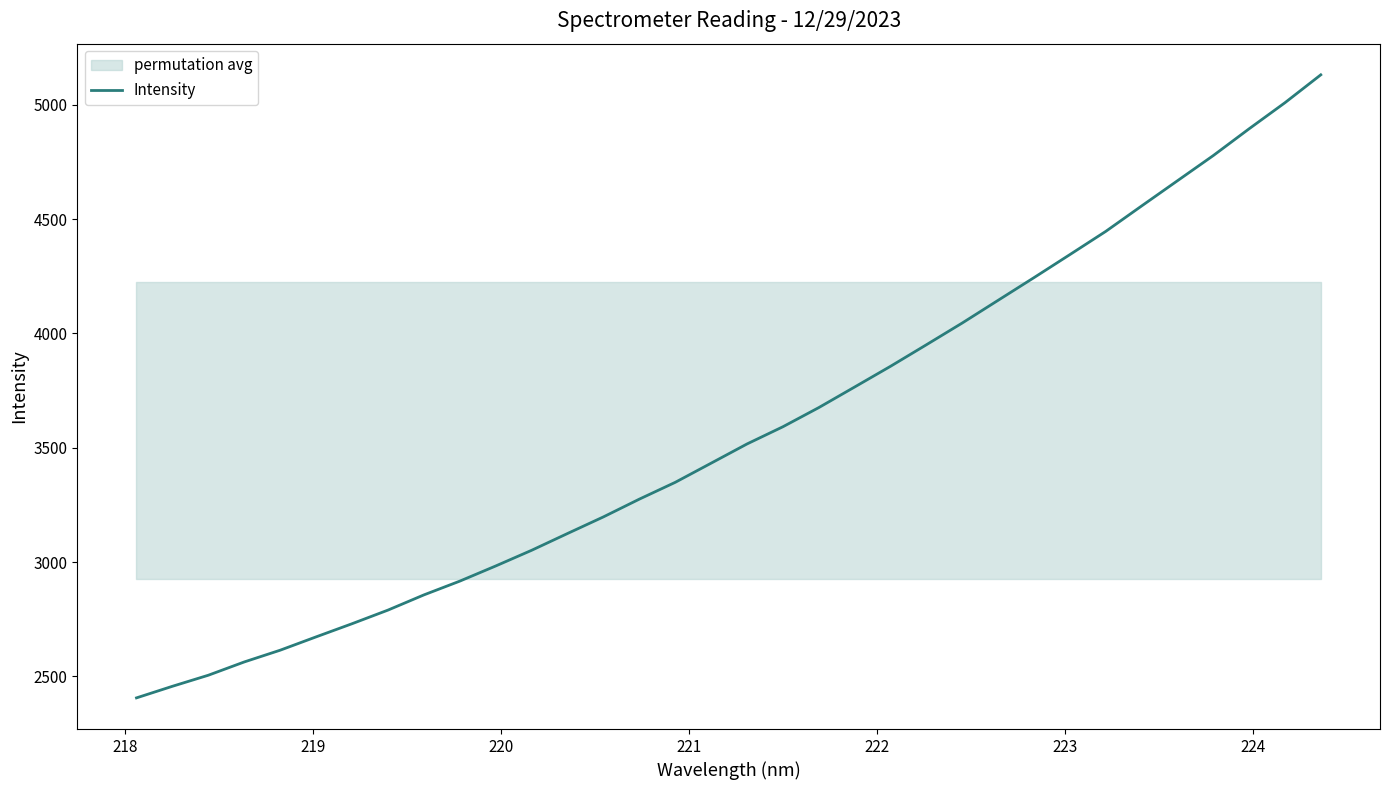

Does the chart have visible grid lines?

No